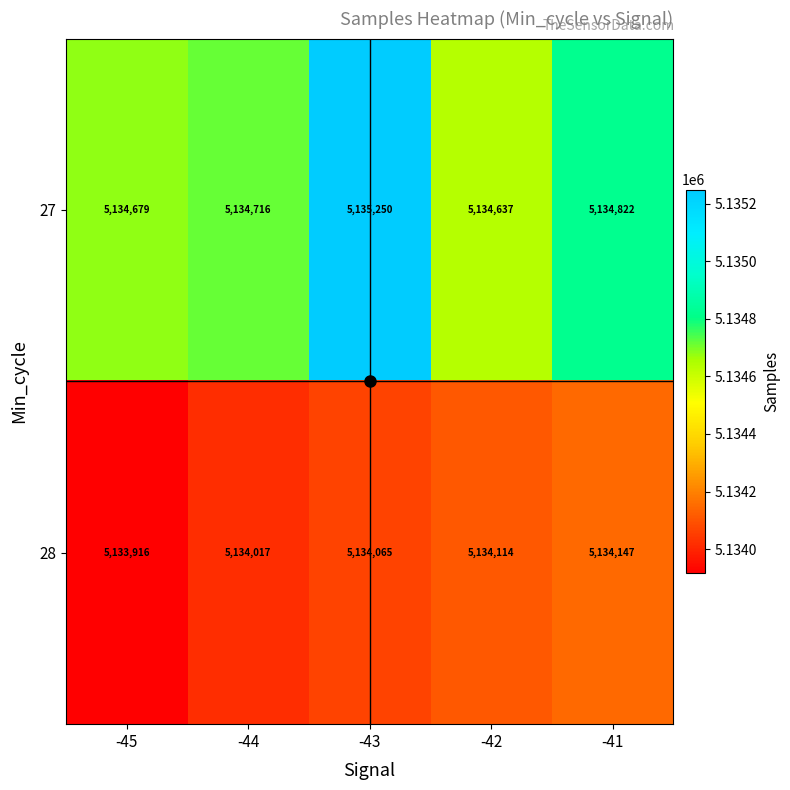

Which series has the widest spread of values?

27